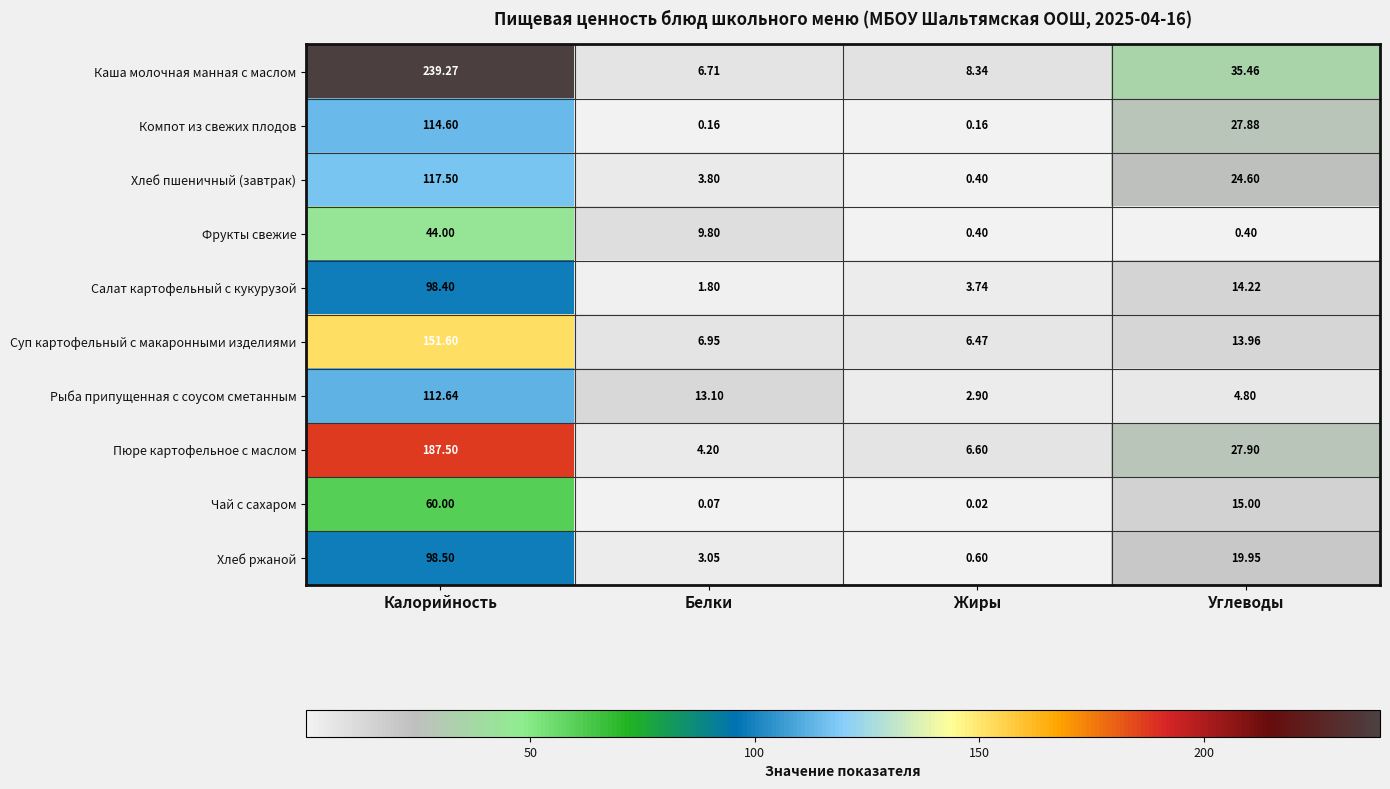

List the series in order of their peak value, lowest first.

Фрукты свежие, Чай с сахаром, Салат картофельный с кукурузой, Хлеб ржаной, Рыба припущенная с соусом сметанным, Компот из свежих плодов, Хлеб пшеничный (завтрак), Суп картофельный с макаронными изделиями, Пюре картофельное с маслом, Каша молочная манная с маслом